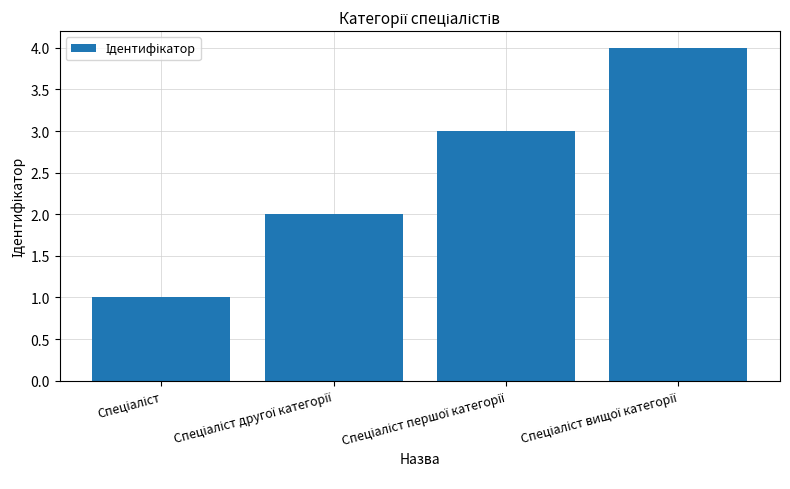

What is the difference between the maximum and minimum values?

3